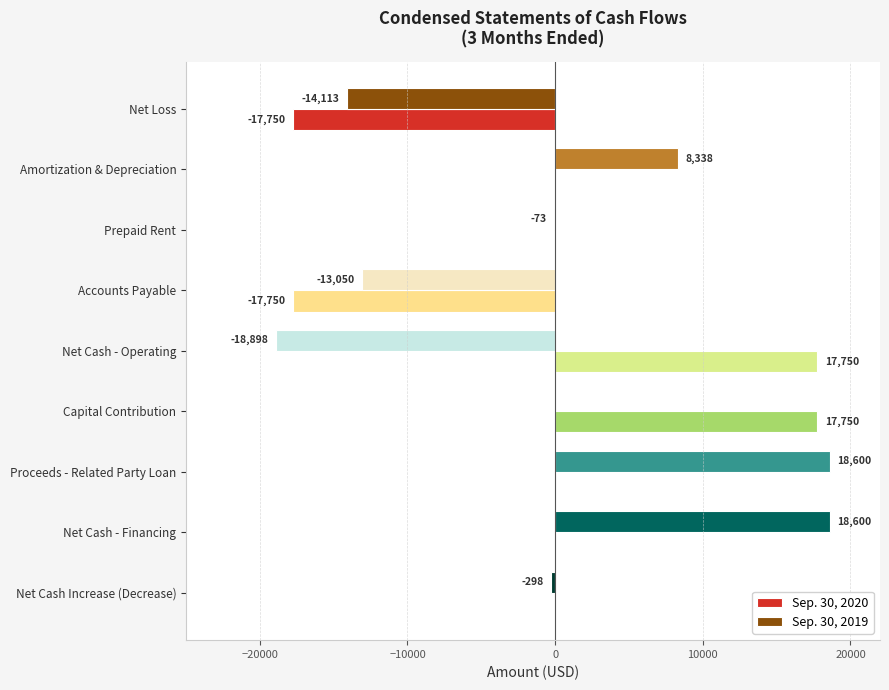

What is the maximum value for Sep. 30, 2019?

18600